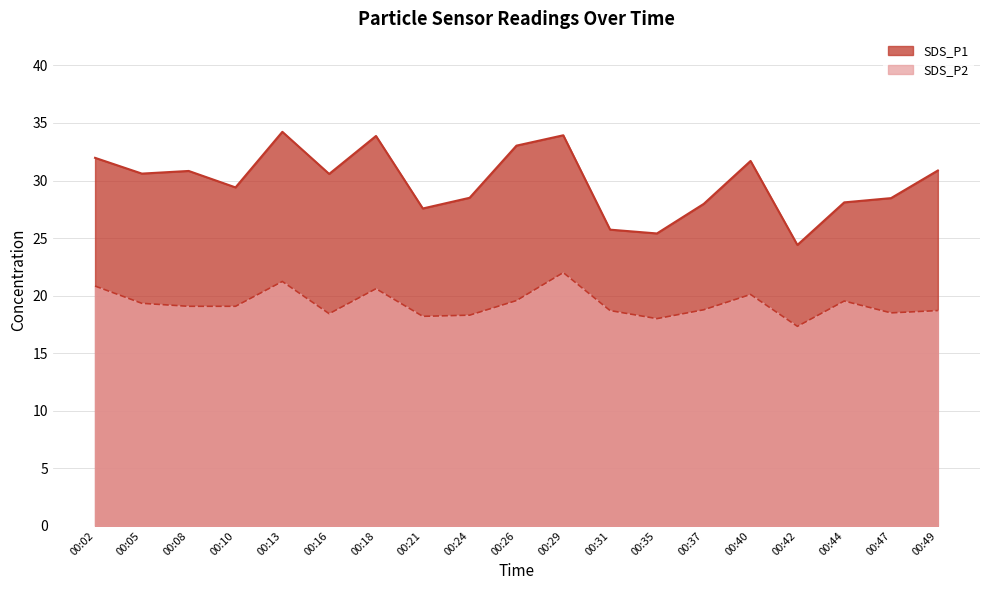

At which label does SDS_P1 reach its peak?

00:13